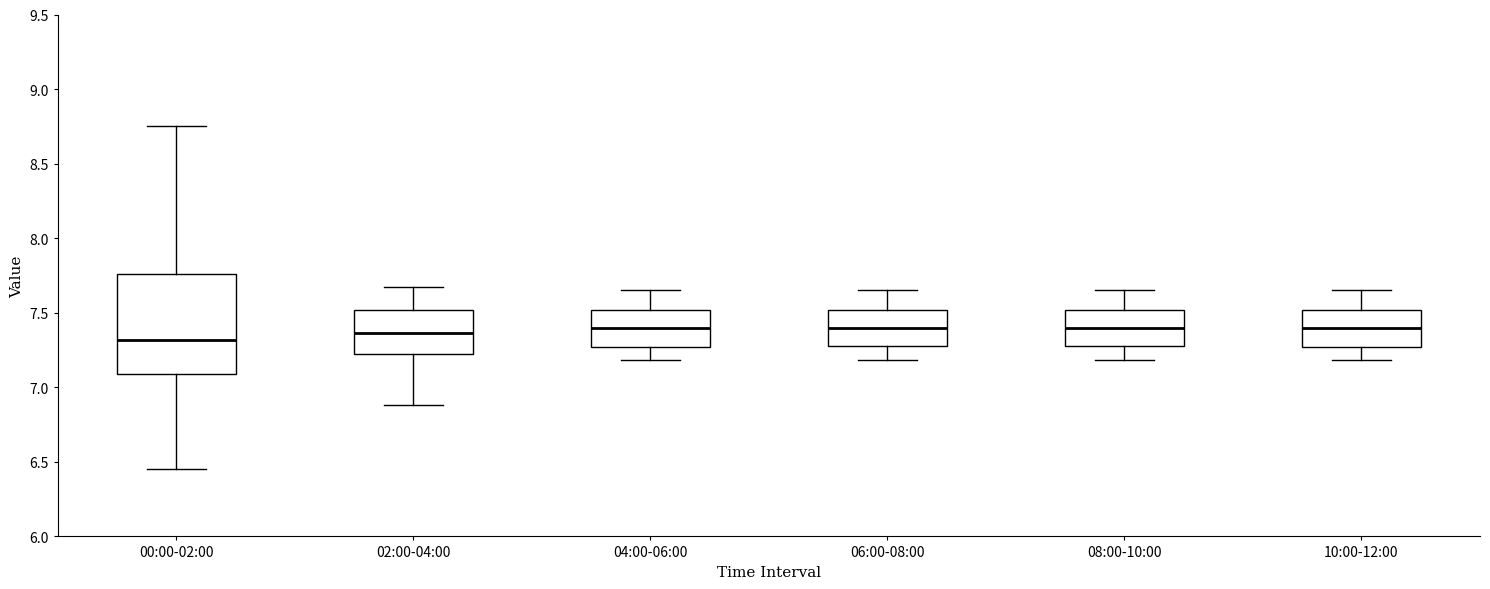

Comparing the boxes themselves (not the whiskers), which one is the tallest?

00:00-02:00